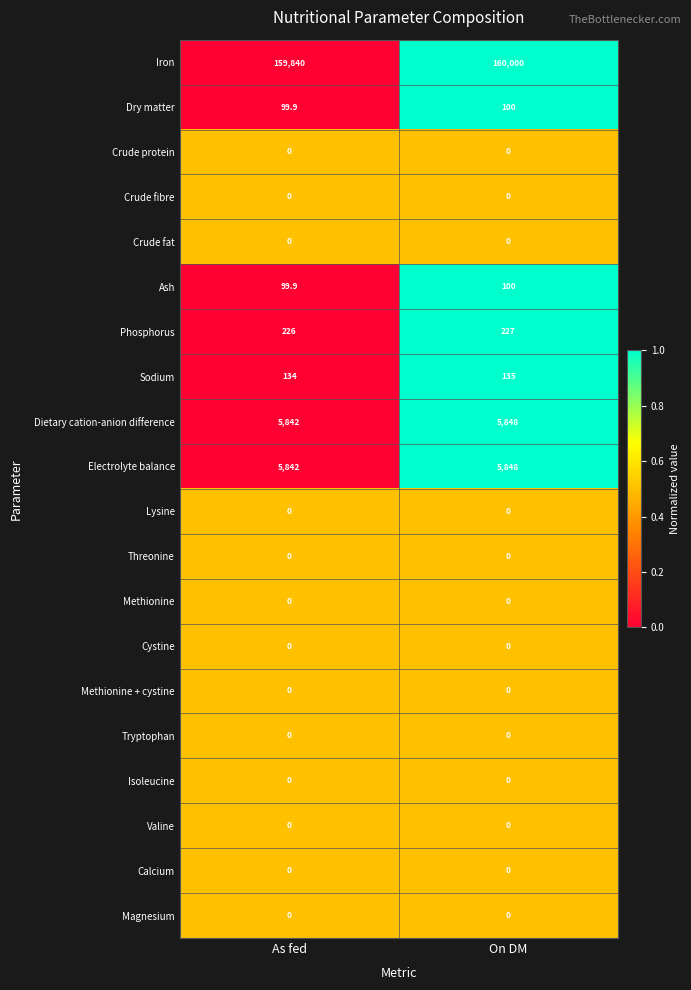

At which category is the sum across all series the highest?

On DM